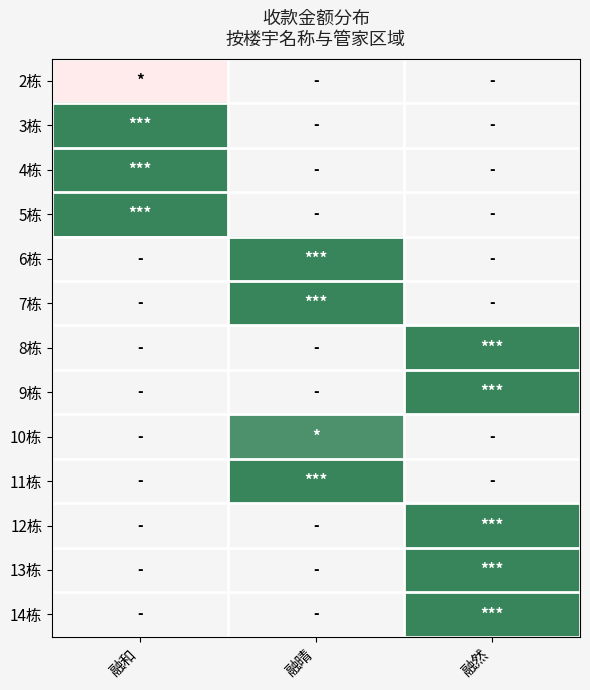

What is the difference between the highest and lowest values at 融和?

29.1